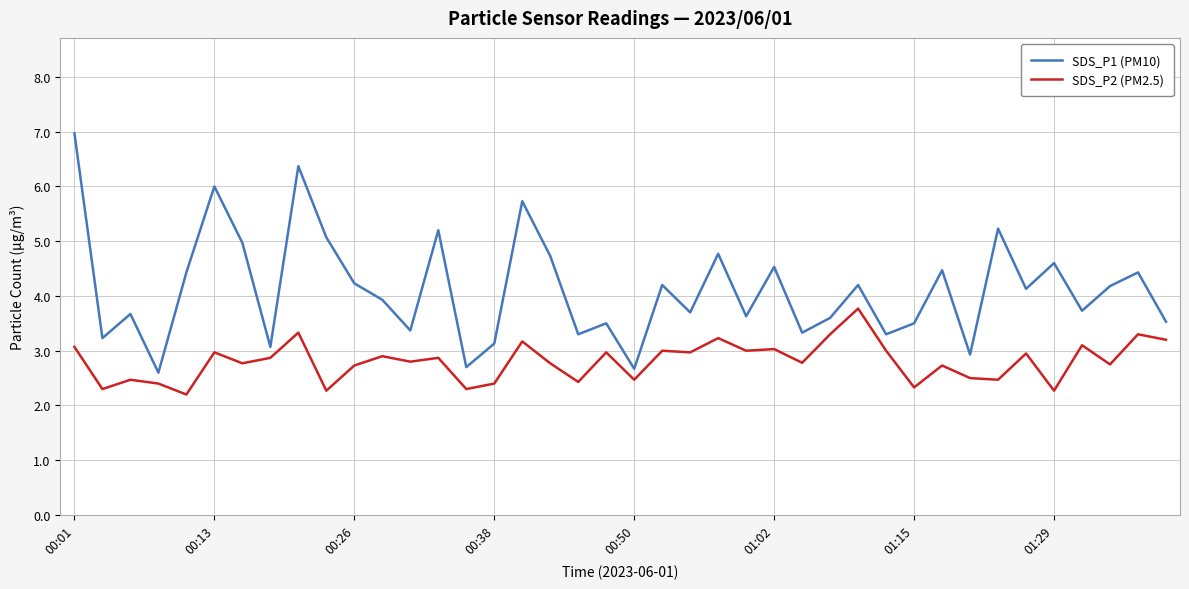

Which series has the largest range (max minus min)?

SDS_P1 (PM10)